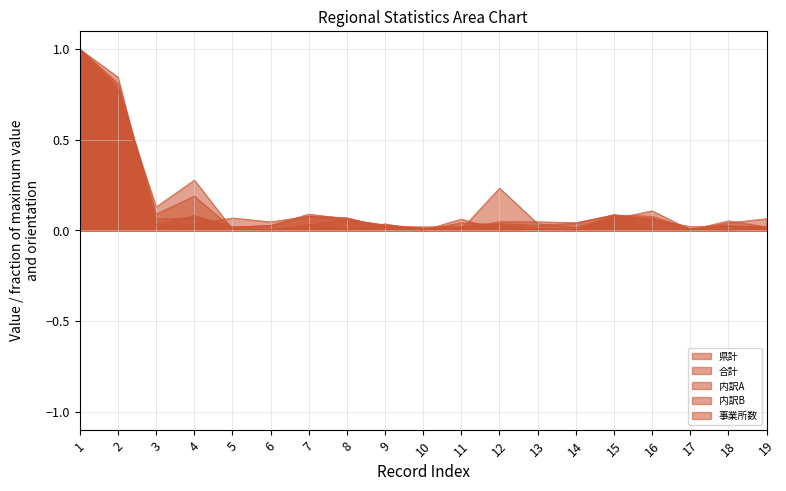

At which category is the sum across all series the highest?

1